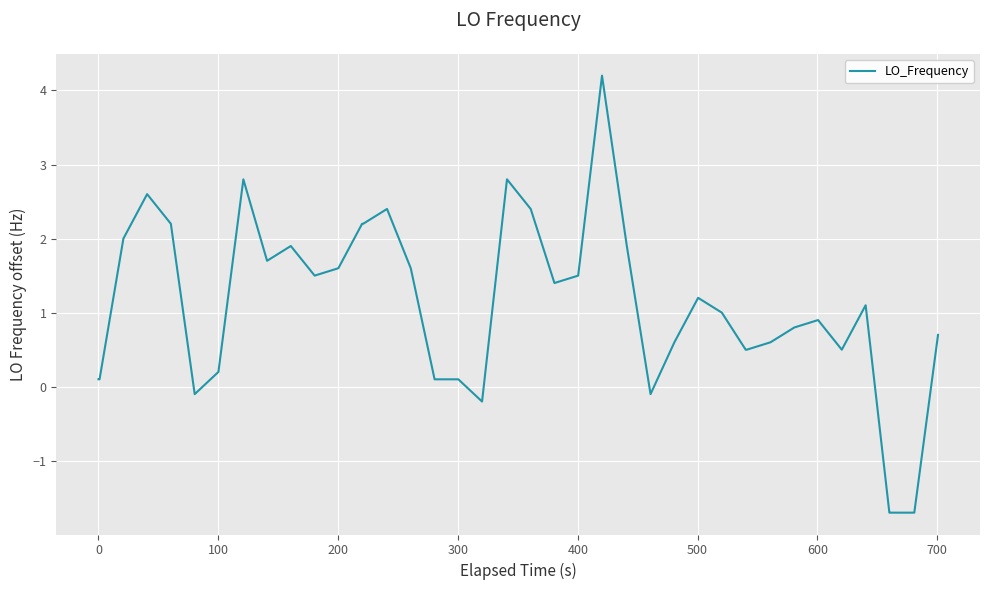

What is the difference between the second highest and second lowest values?

4.5